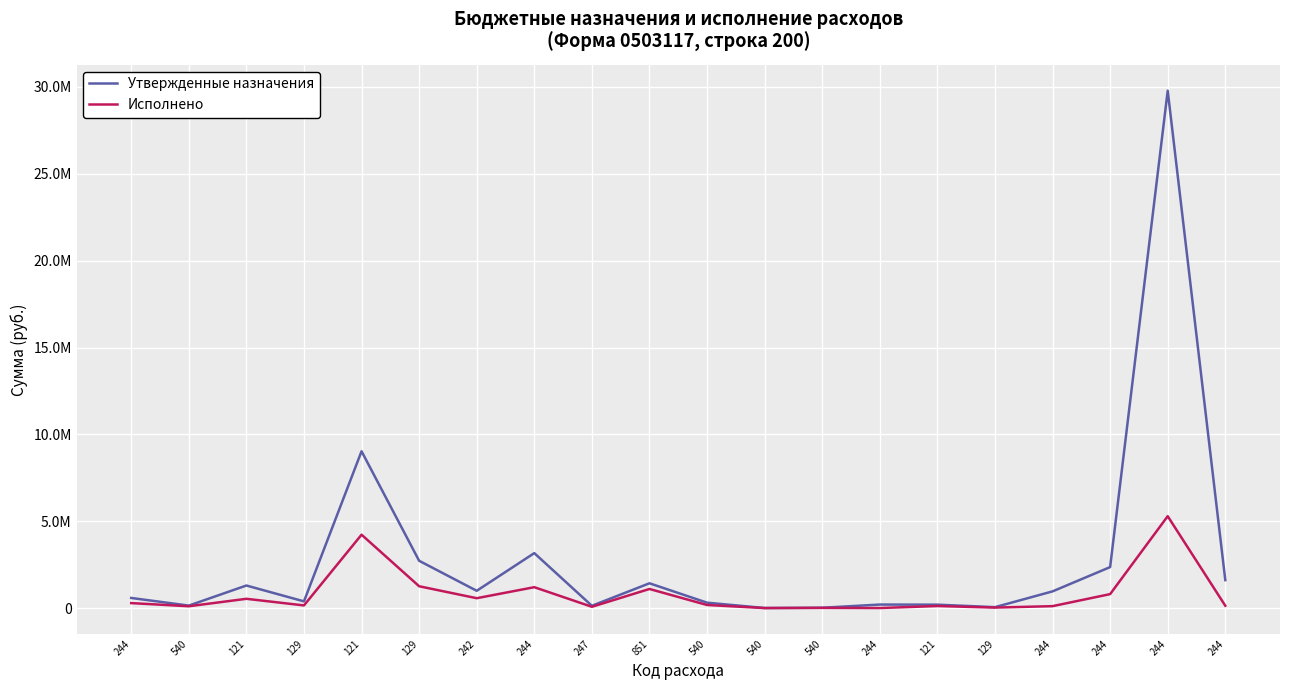

Reading left to right, what are all the values shown in this chart?

Утвержденные назначения: 591500.0	151800.0	1307300.0	394900.0	9031000.0	2730200.0	1004000.0	3170800.0	141250.0	1435600.0	320000.0	13300.0	28800.0	212000.0	205500.0	62100.0	970000.0	2367100.0	29775950.0	1617000.0
Исполнено: 295674.0	113850.0	542722.3	161696.7	4231011.9	1264721.6	576993.2	1210923.5	83280.2	1107800.0	186900.0	10000.0	21600.0	12000.0	127430.6	38484.0	119674.4	812400.0	5295084.0	142900.0